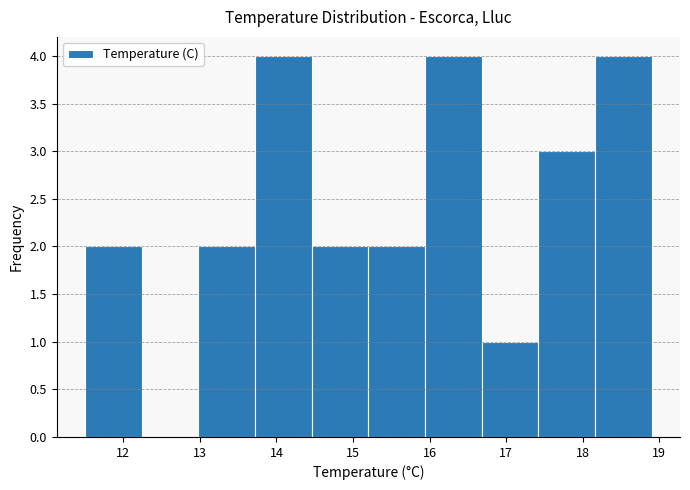

What is the height of the bar covering 12.98 to 13.72 on the x-axis? Neither the bar edges nor the heights are printed on the chart, so give them approximately, as read against the axes.

2